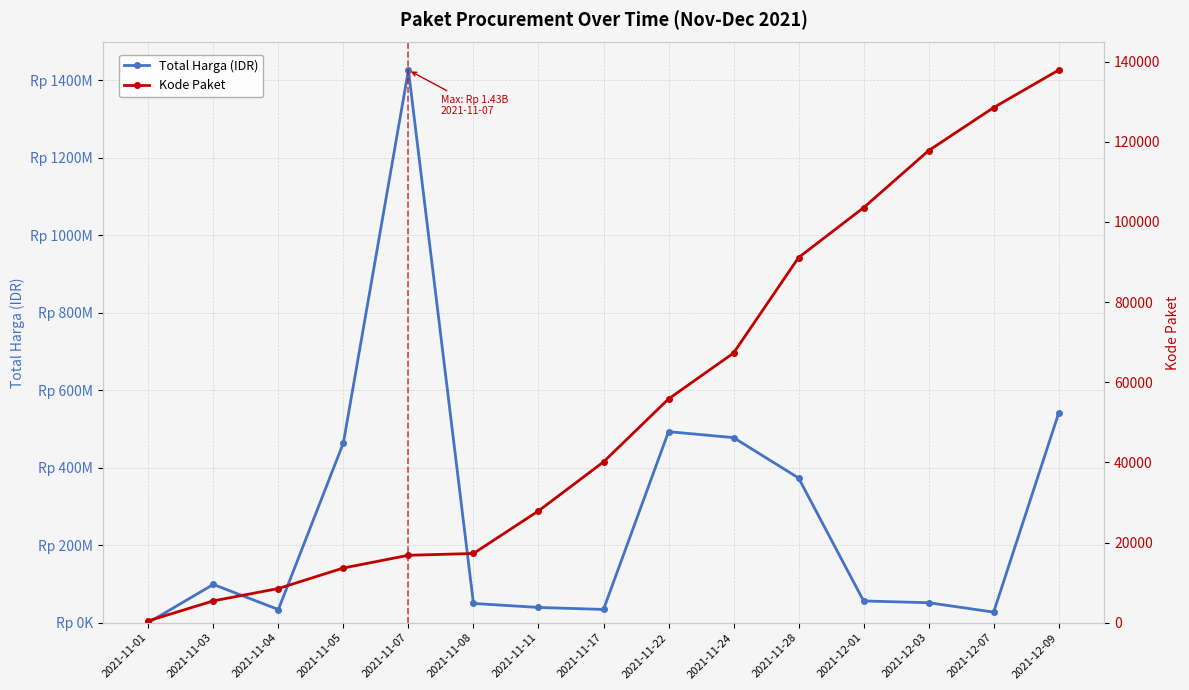

How many series are shown in this chart?

2